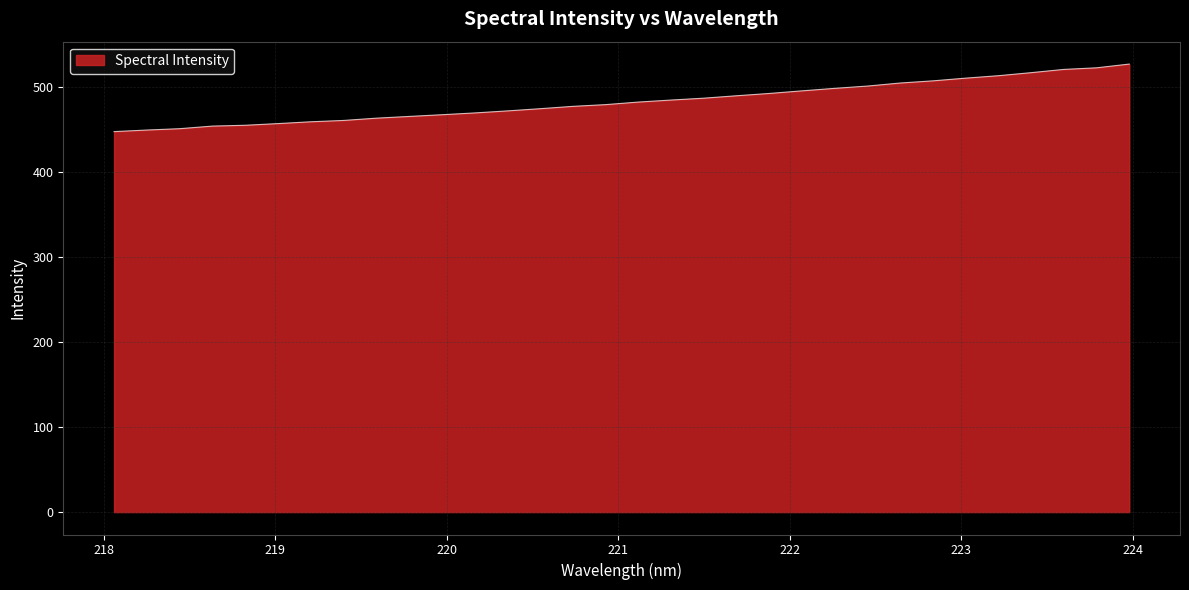

What is the greatest value displayed?

526.6